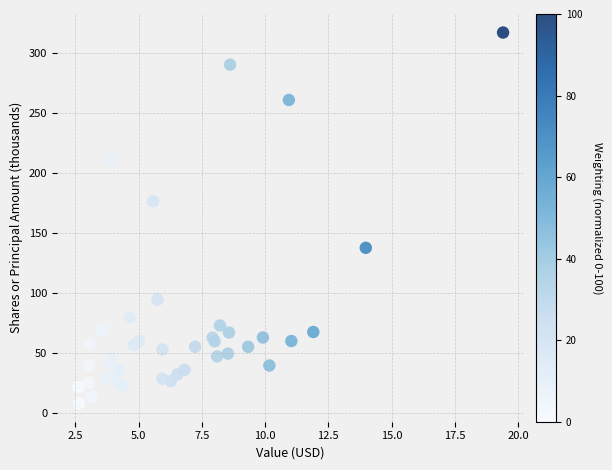

What Y value in the scatter plot is closest to 162?

176.4